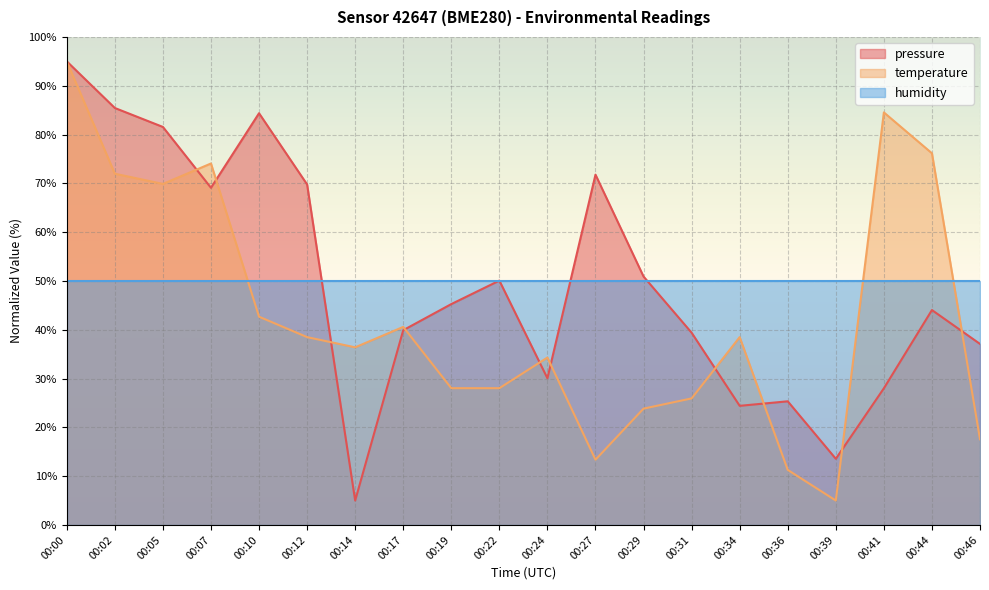

What is the sum of the temperature values at 00:05 and 00:07?

144.0